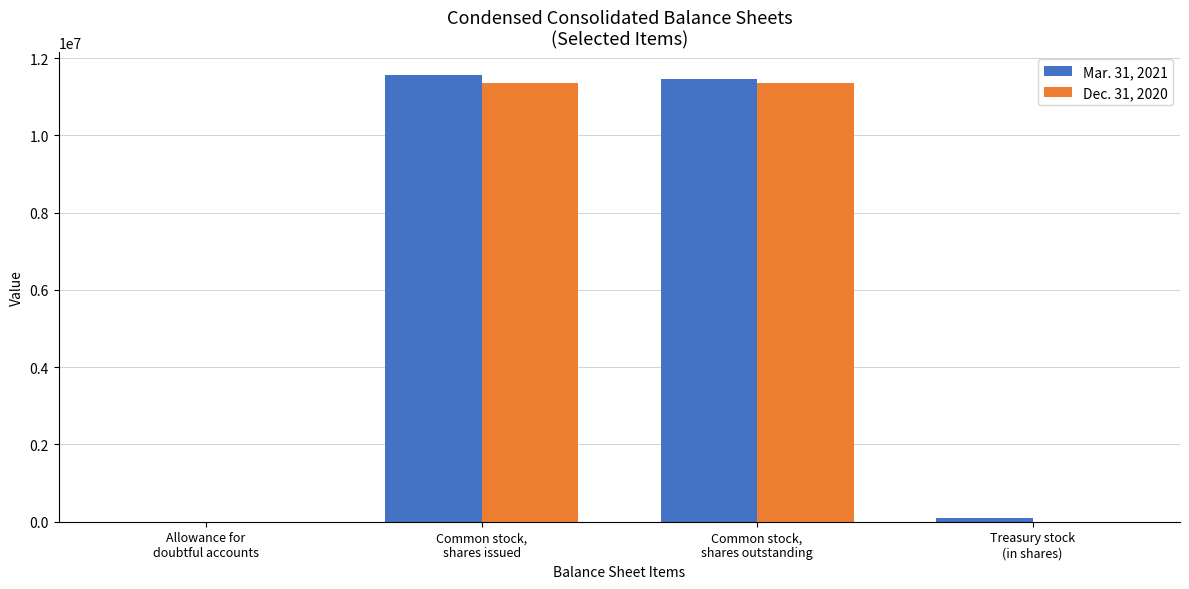

Reading left to right, what are all the values shown in this chart?

Mar. 31, 2021: Allowance for
doubtful accounts=2332	Common stock,
shares issued=11570000	Common stock,
shares outstanding=11470000	Treasury stock
(in shares)=100000
Dec. 31, 2020: Allowance for
doubtful accounts=2814	Common stock,
shares issued=11365000	Common stock,
shares outstanding=11365000	Treasury stock
(in shares)=0